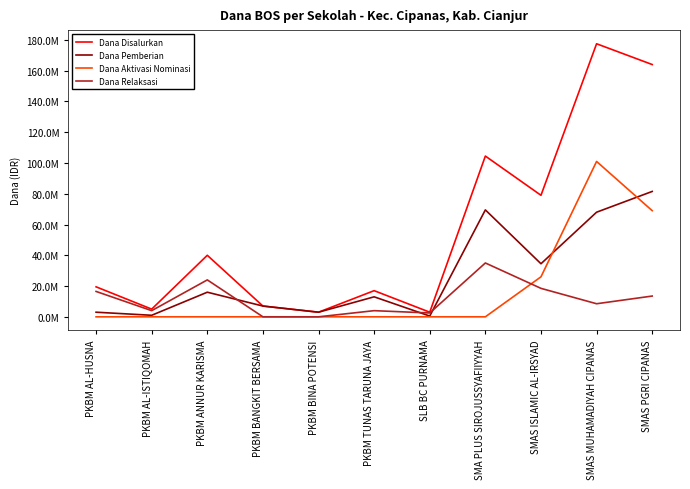

Where is Dana Aktivasi Nominasi nearest to the value 50500000?

SMAS PGRI CIPANAS